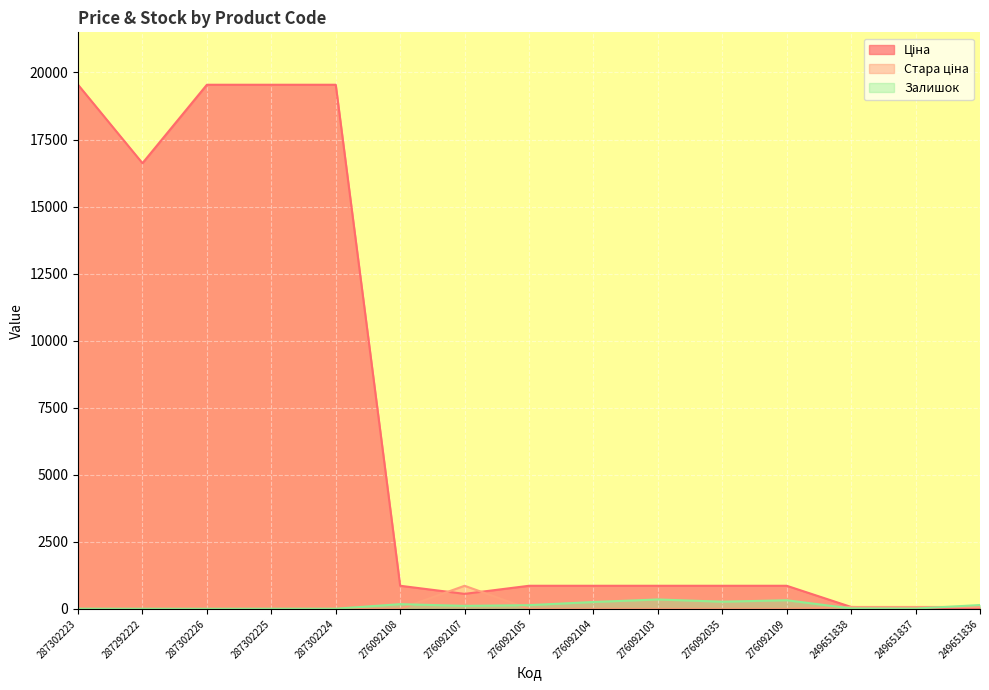

Reading left to right, extract all data points from this chart.

Ціна: 19542.7	16618.0	19542.7	19542.7	19542.7	862.8	560.8	862.8	862.8	862.8	862.8	862.8	72.7	32.7	32.7
Стара ціна: 0.0	0.0	0.0	0.0	0.0	0.0	862.8	0.0	0.0	0.0	0.0	0.0	72.7	72.7	72.7
Залишок: 8.0	6.0	5.0	7.0	8.0	177.0	114.0	140.0	258.0	352.0	269.0	323.0	19.0	13.0	145.0